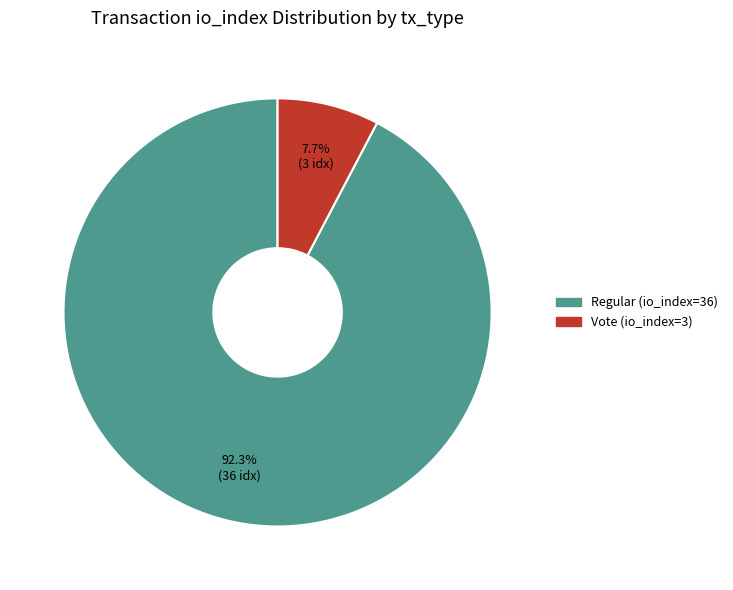

Which category has the smallest portion of the pie?

Vote (io_index=3)